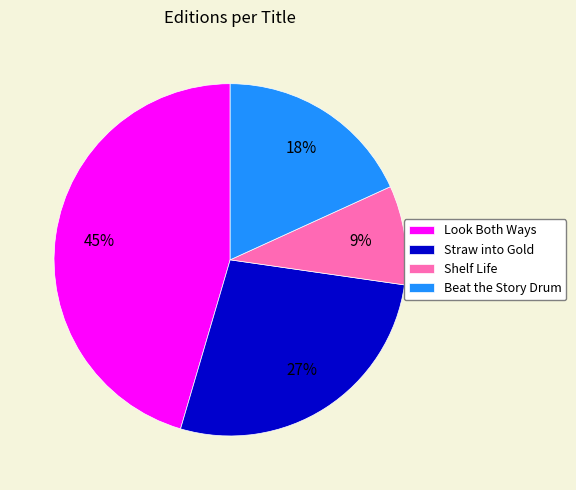

Does Straw into Gold account for over 50% of the chart?

No